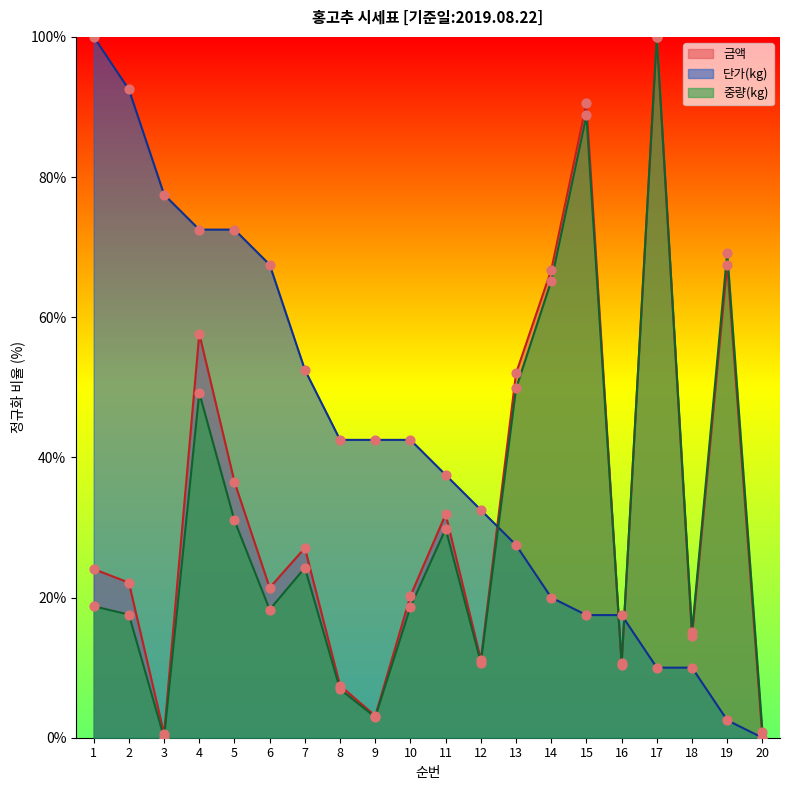

What is the total value across all series at 7?

103.8